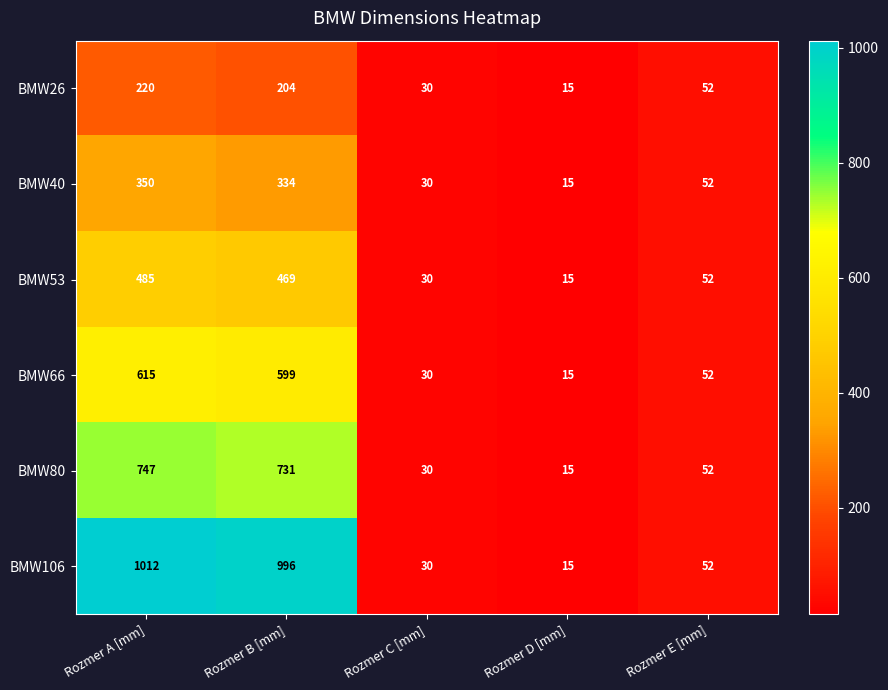

Which label corresponds to the largest value in the chart?

Rozmer A [mm]